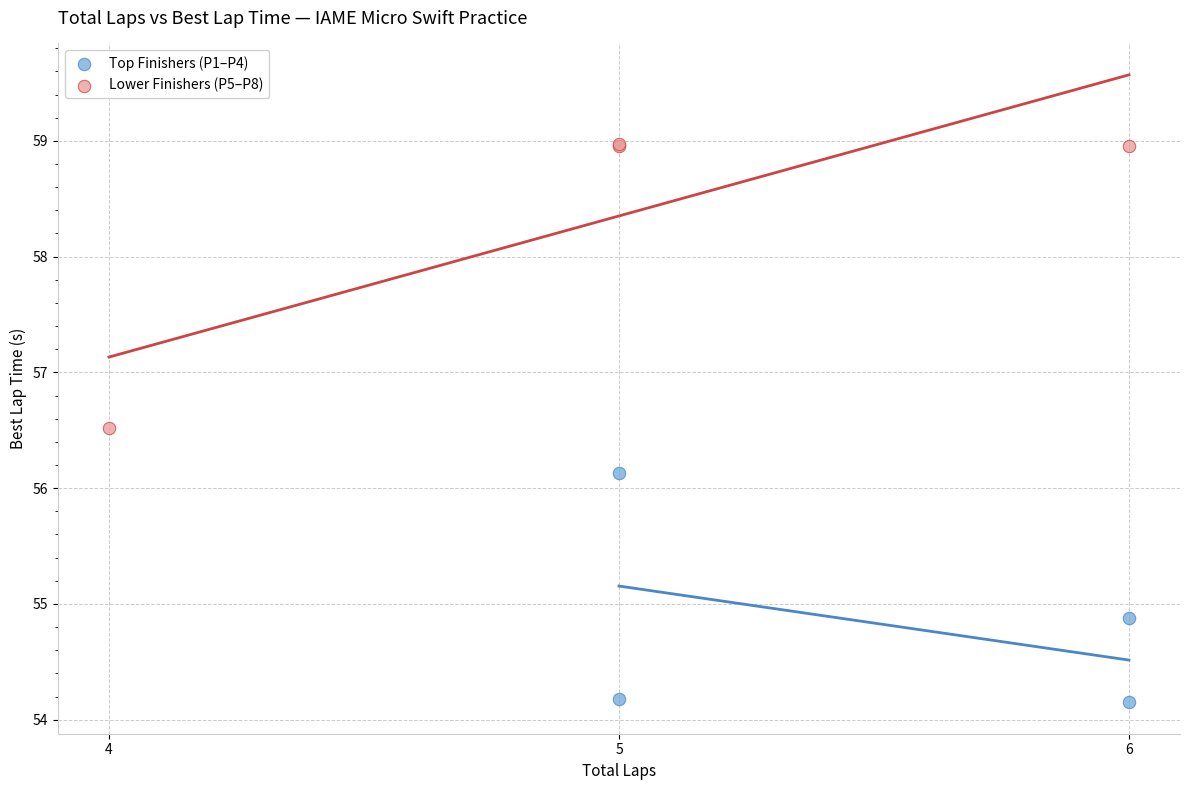

Which series contains the highest Y value?

Lower Finishers (P5–P8)